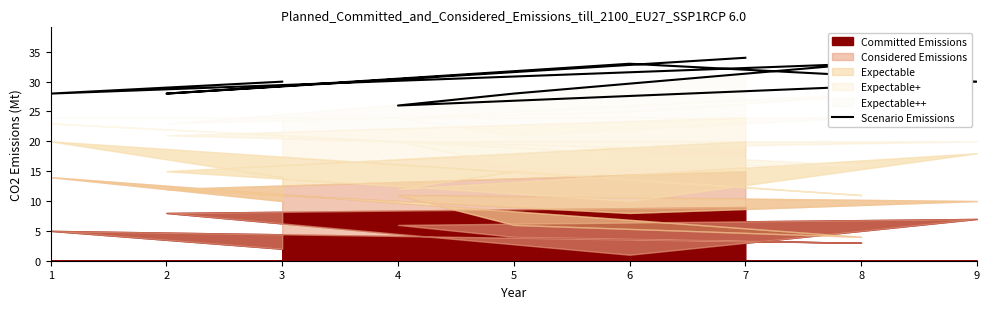

Reading left to right, list all the values displayed in this chart.

30	28	33	28	26	30	33	28	34